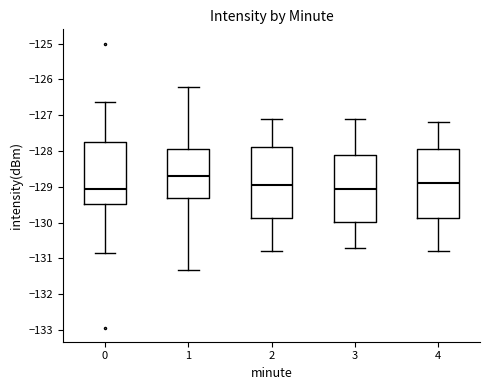

Which box's median line is the highest?

1